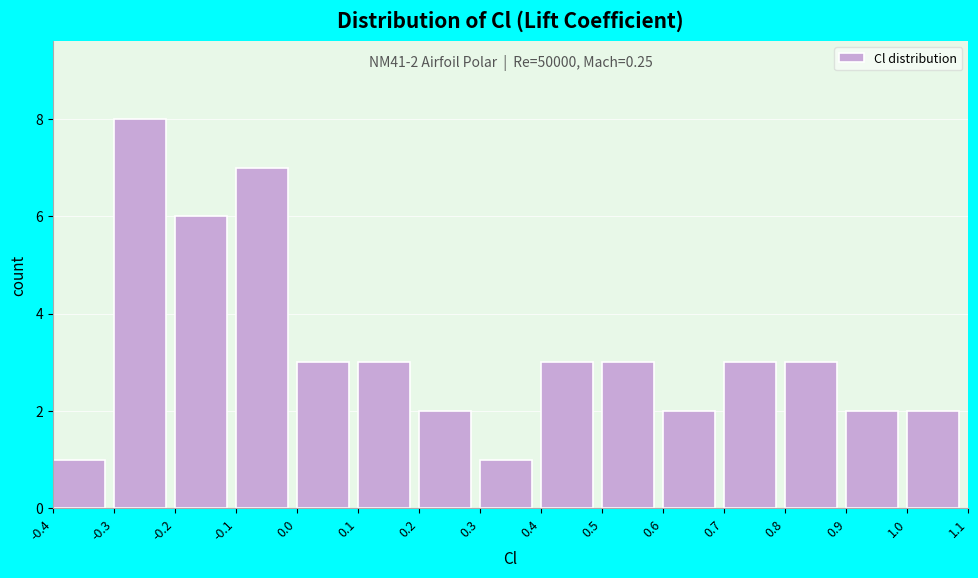

Which range on the x-axis has the tallest bar?

-0.3 to -0.2